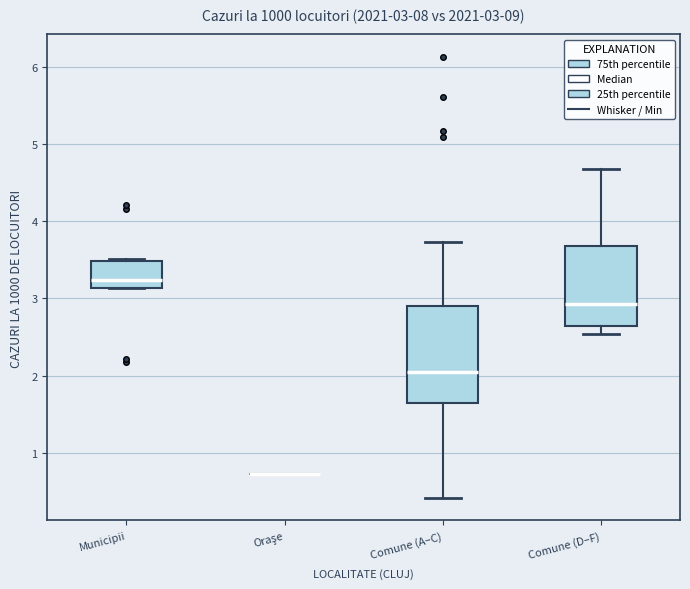

Comparing the boxes themselves (not the whiskers), which one is the tallest?

Comune (A–C)